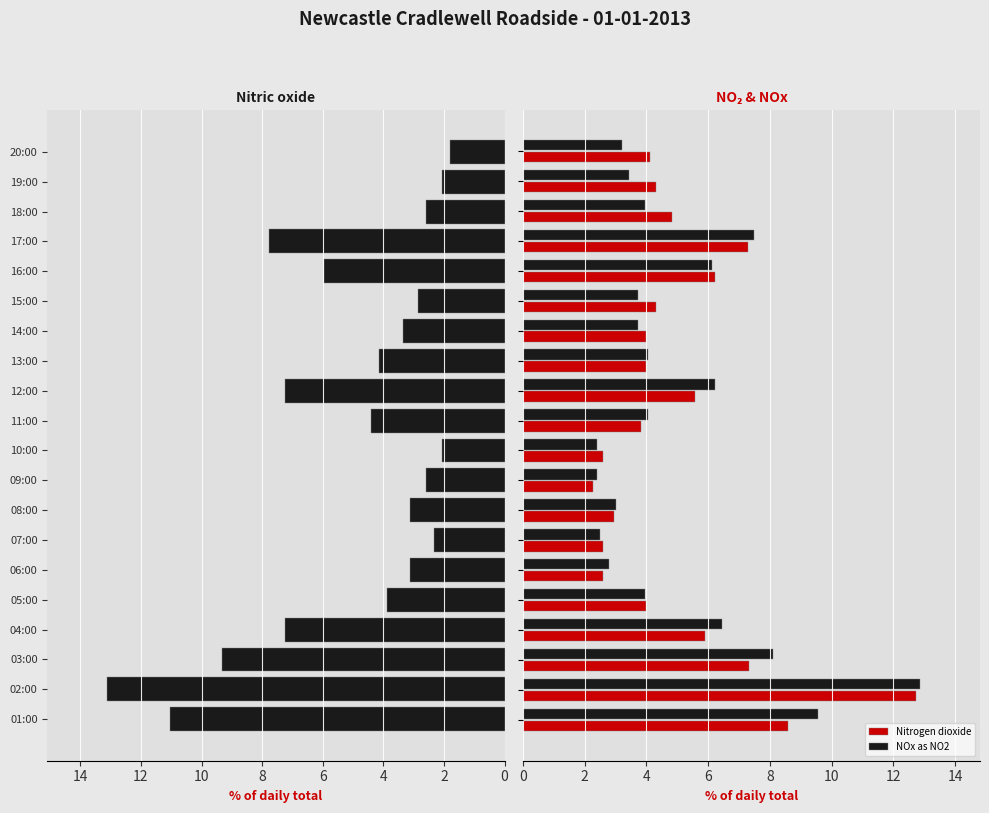

What is the average value of the Nitrogen dioxide series?

5.0